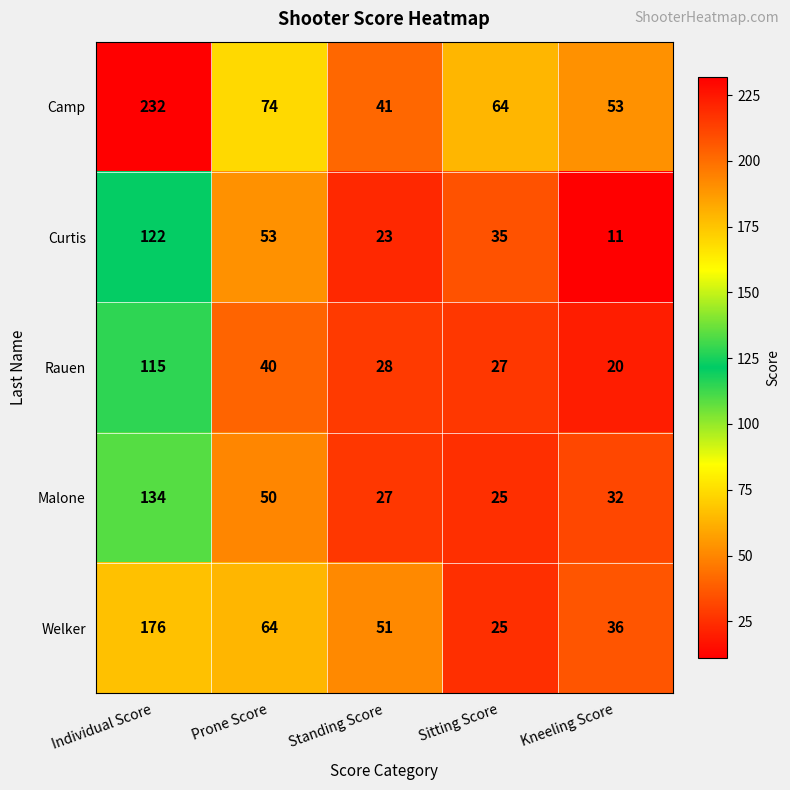

Reading right to left, list all the values displayed in this chart.

Camp: Kneeling Score=53	Sitting Score=64	Standing Score=41	Prone Score=74	Individual Score=232
Curtis: Kneeling Score=11	Sitting Score=35	Standing Score=23	Prone Score=53	Individual Score=122
Rauen: Kneeling Score=20	Sitting Score=27	Standing Score=28	Prone Score=40	Individual Score=115
Malone: Kneeling Score=32	Sitting Score=25	Standing Score=27	Prone Score=50	Individual Score=134
Welker: Kneeling Score=36	Sitting Score=25	Standing Score=51	Prone Score=64	Individual Score=176